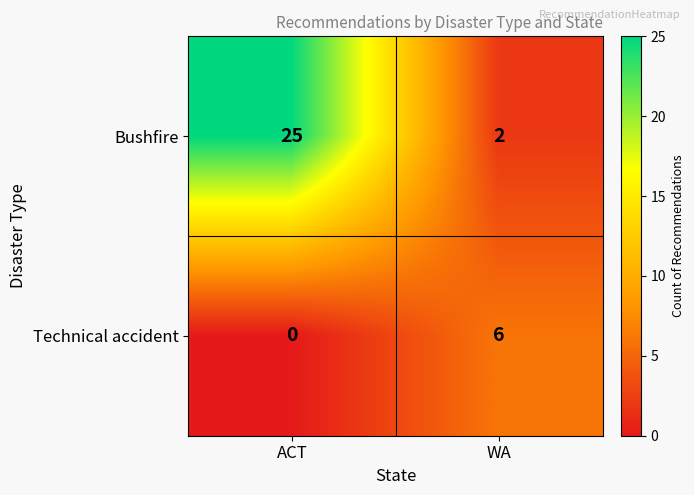

What is the total value across all series at ACT?

25